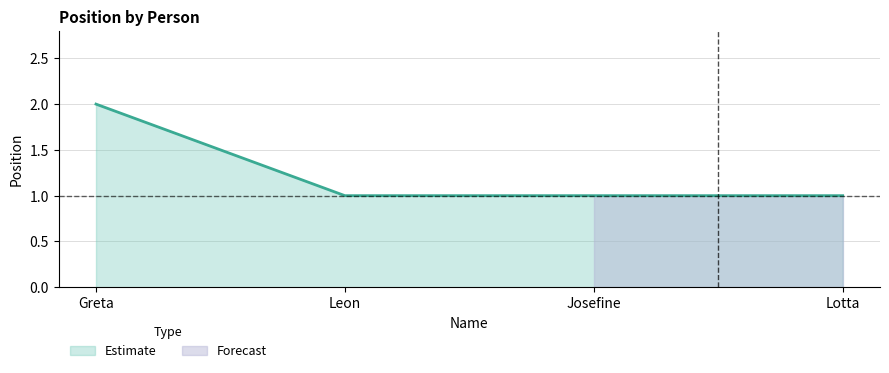

List the labels in order of value, largest first.

Greta, Leon, Josefine, Lotta